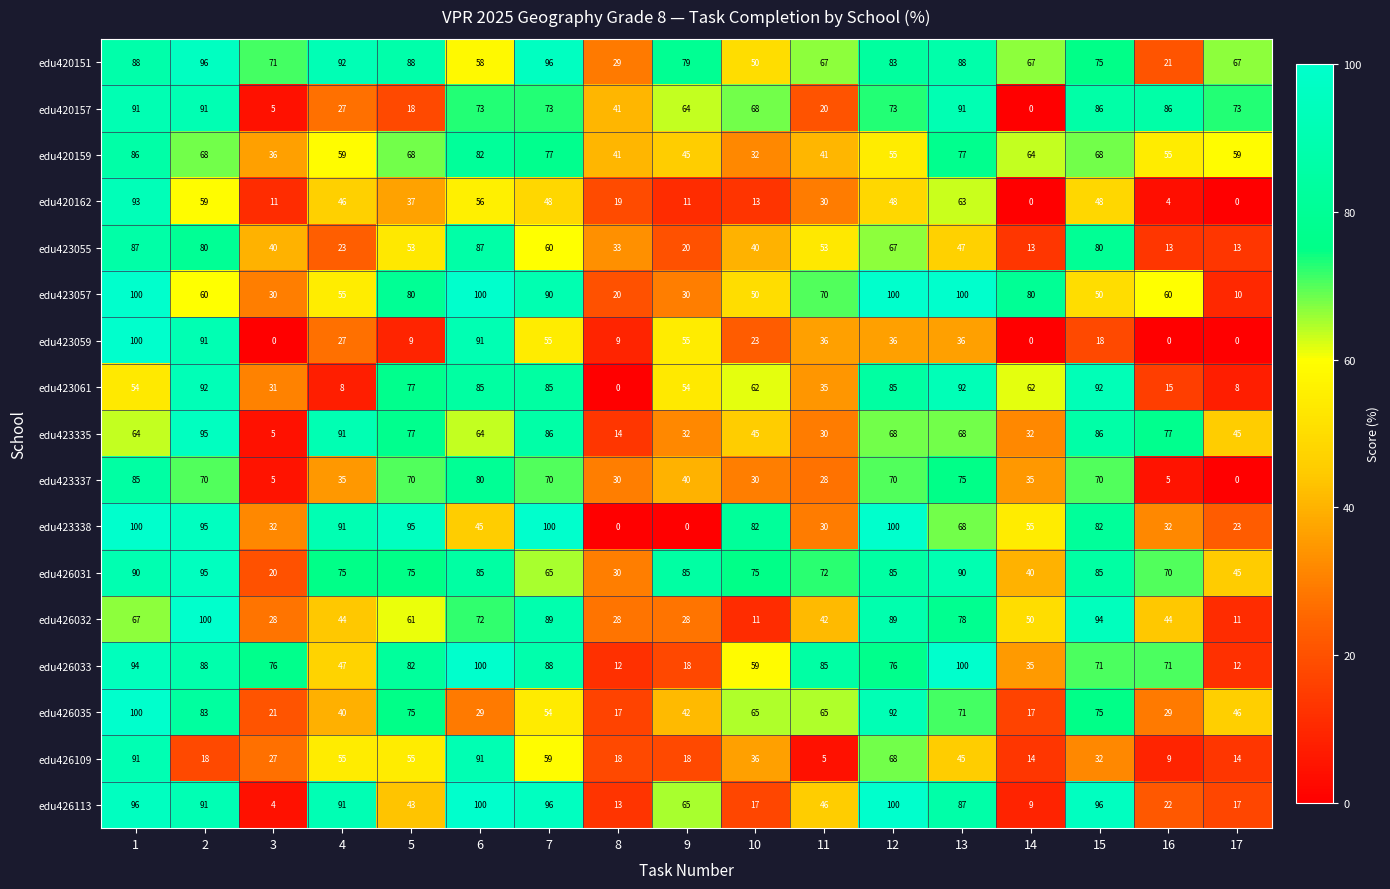

What is the difference between the highest and lowest values at 4?

84